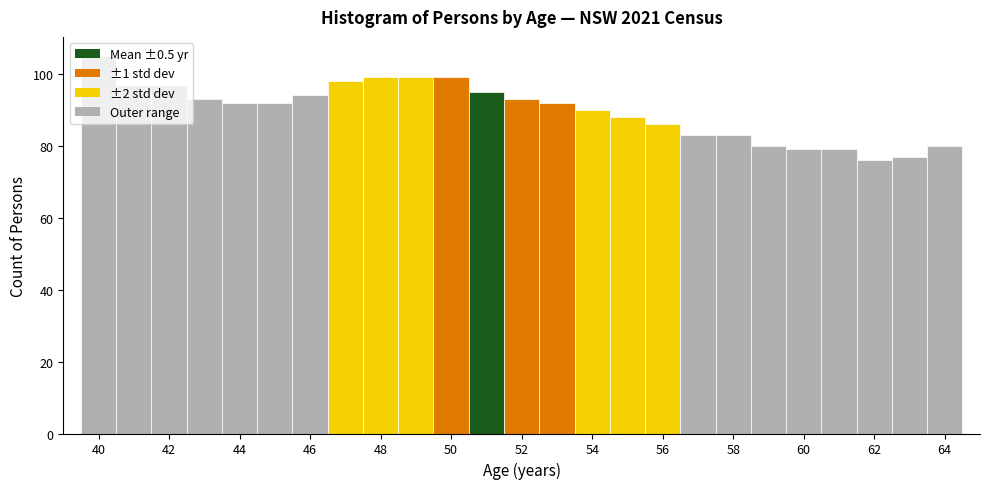

Which range on the x-axis has the tallest bar?

39.5 to 40.5